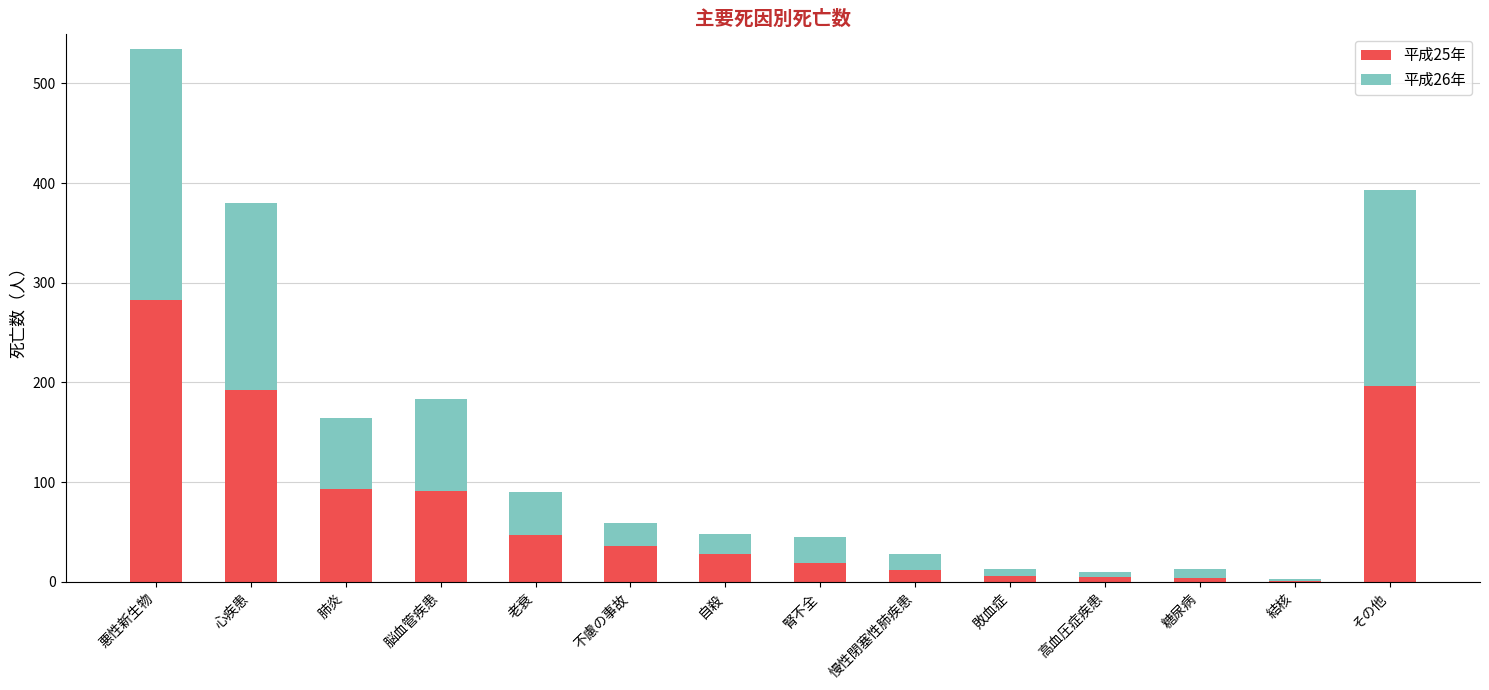

What are all the series names shown in the legend?

平成25年, 平成26年